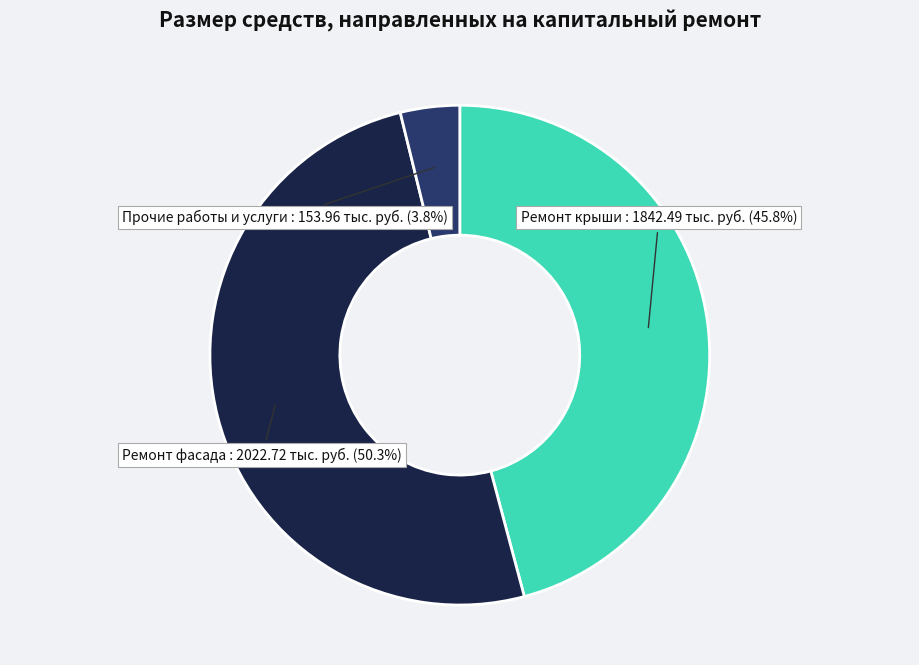

How many segments does this pie chart have?

3